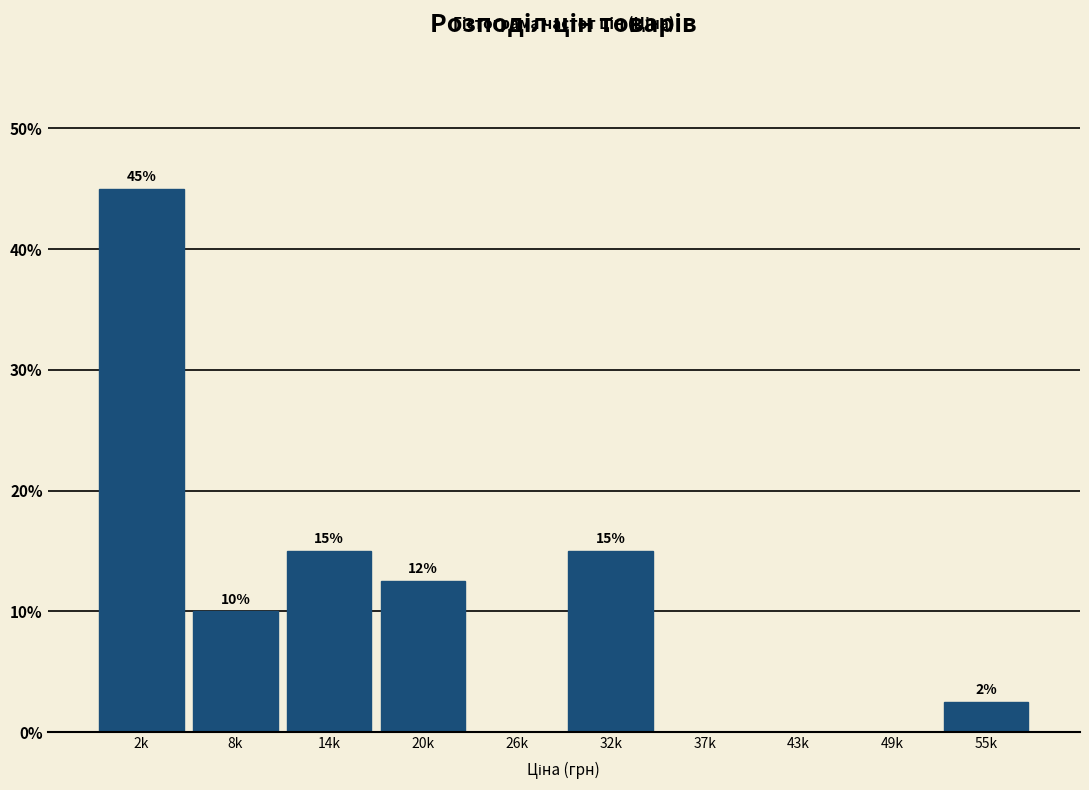

True or false: the data shows 14.5 at 37k.

False